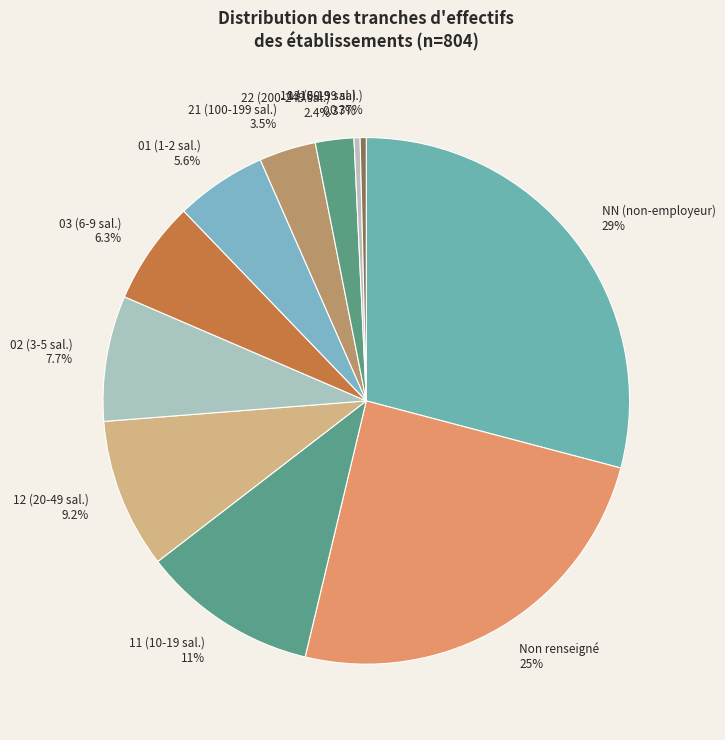

Do 13 (50-99 sal.) and NN (non-employeur) together represent more than half of the pie?

No